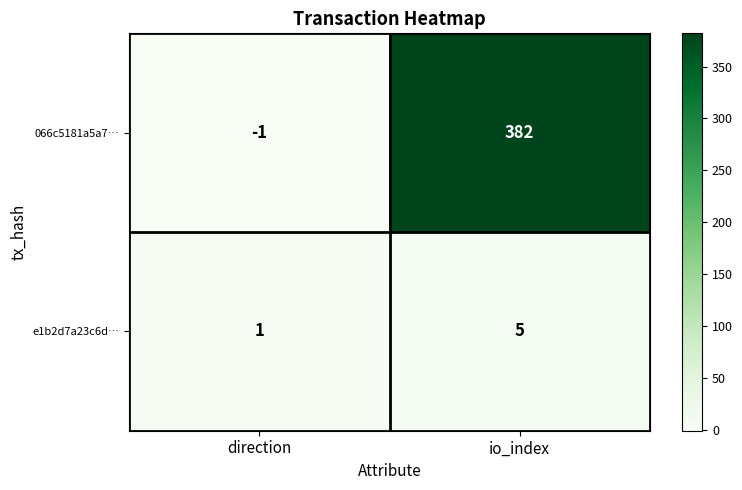

Rank the series by their maximum value, from lowest to highest.

e1b2d7a23c6d…, 066c5181a5a7…